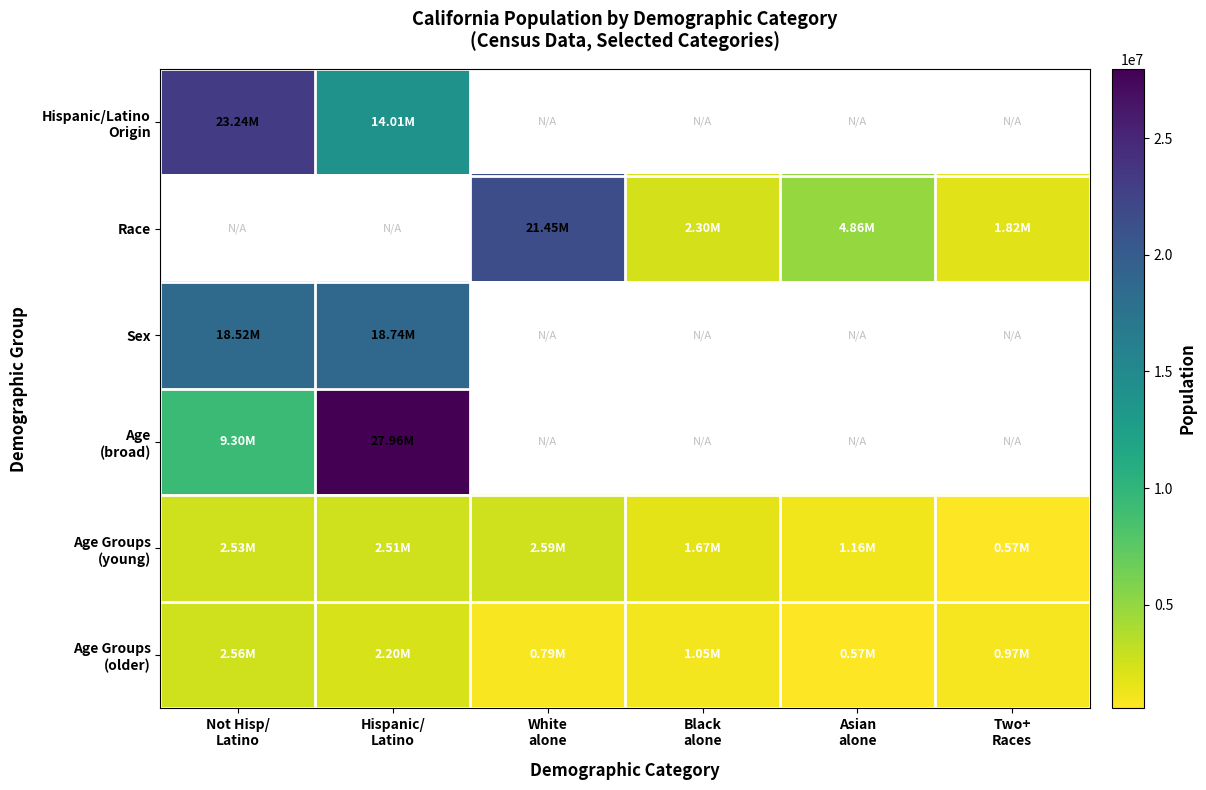

Rank the series by their average value, from lowest to highest.

Age Groups (older), Hispanic/Latino Origin, Race, Sex, Age (broad), Age Groups (young)